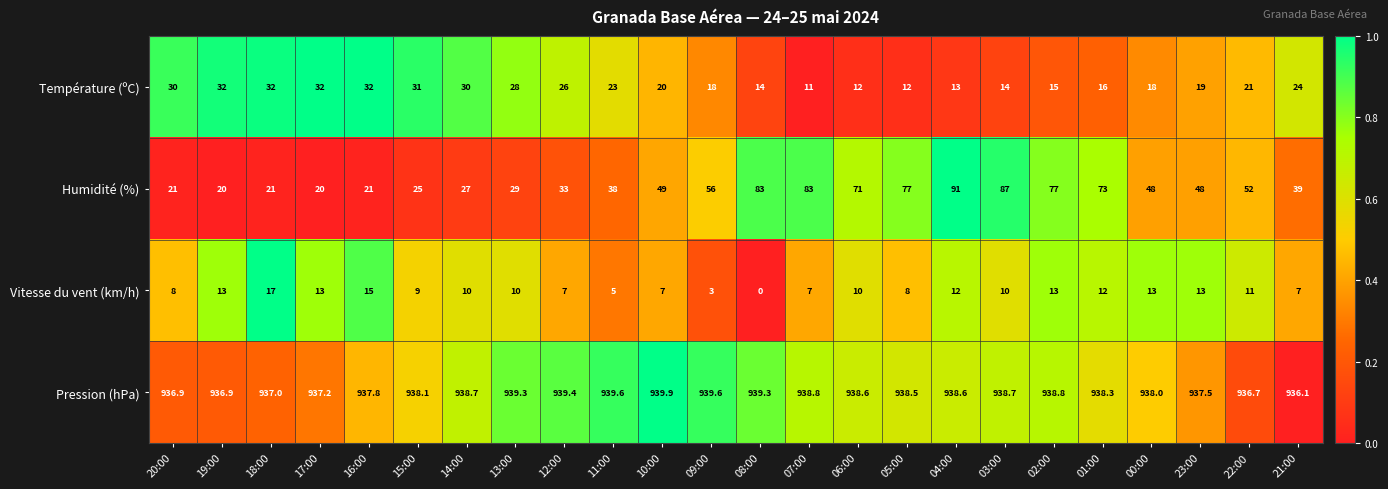

How many data points in Température (ºC) are less than 21?

12